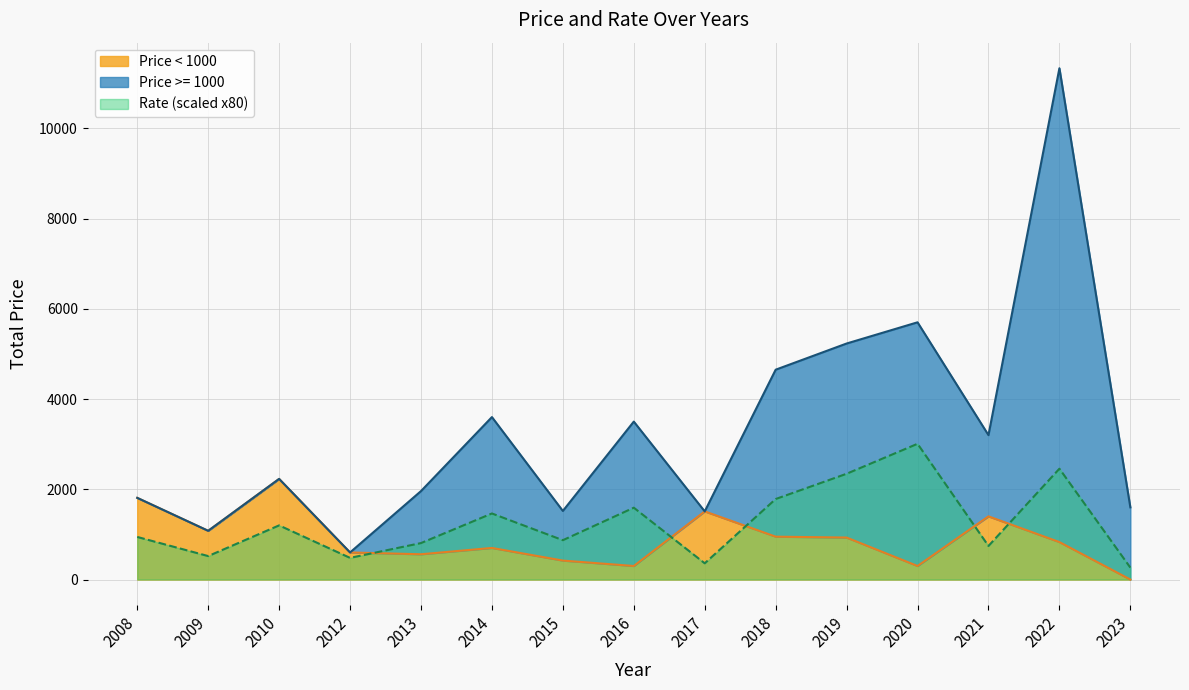

At which category does the data reach its first local valley?

2009